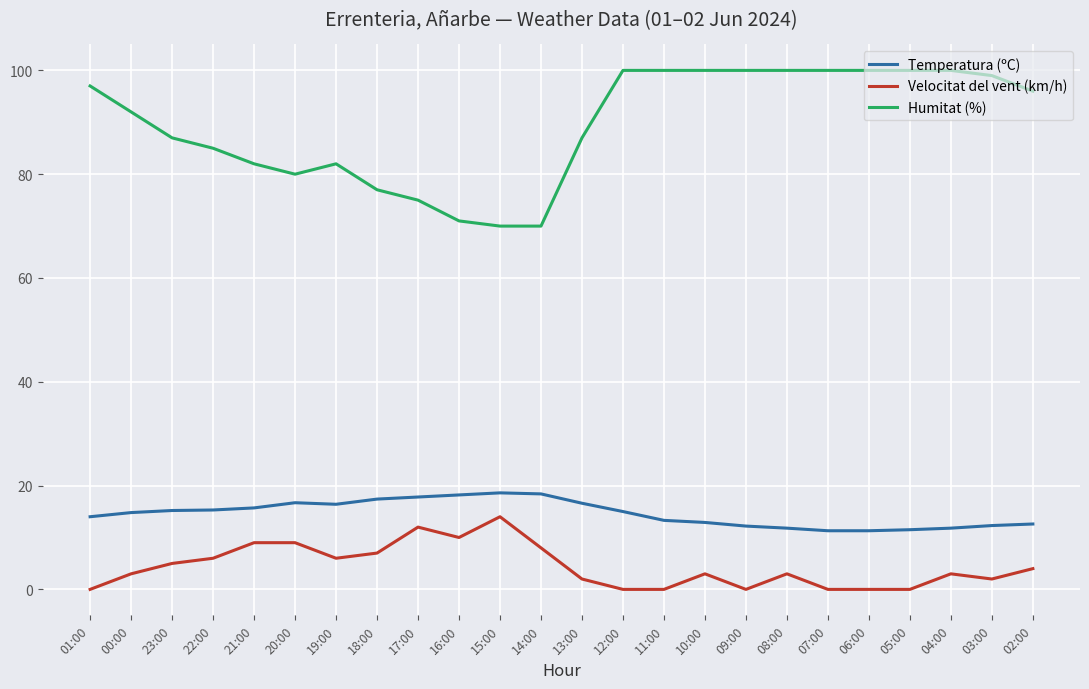

The value of Velocitat del vent (km/h) at 07:00 is 5.3. True or false?

False